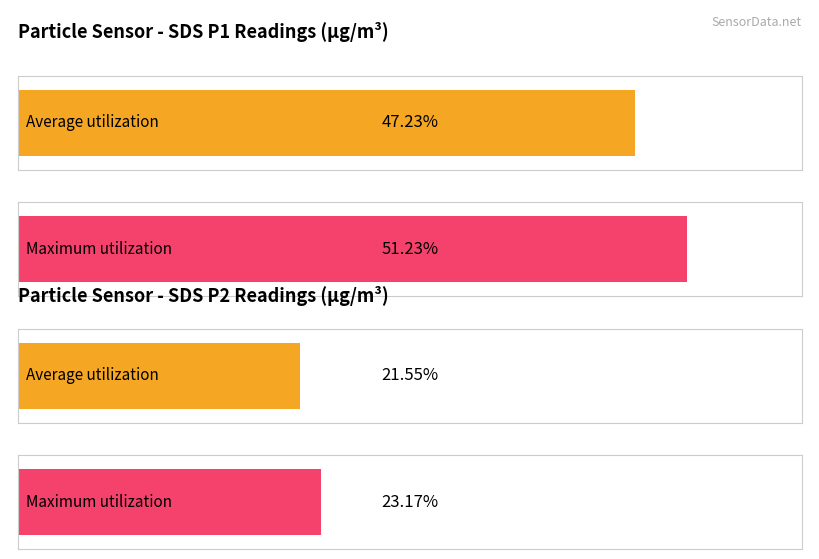

List the series in order of their overall mean, lowest first.

SDS_P2, SDS_P1